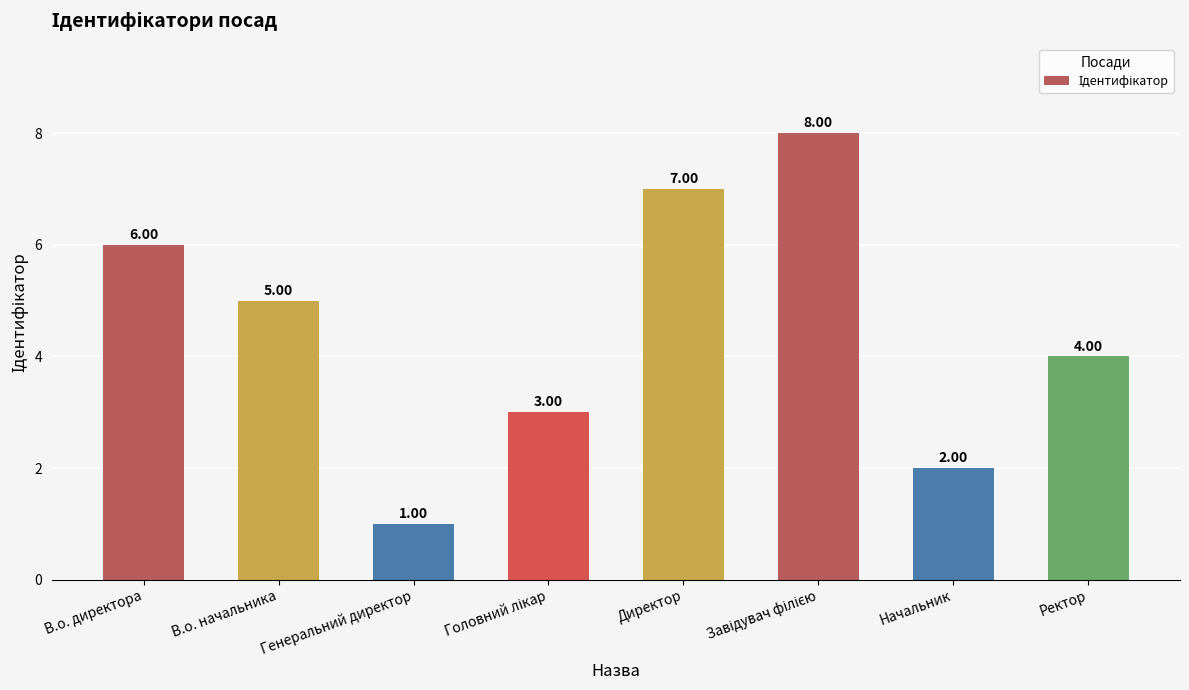

Are the bars grouped side by side (vs. stacked)?

No